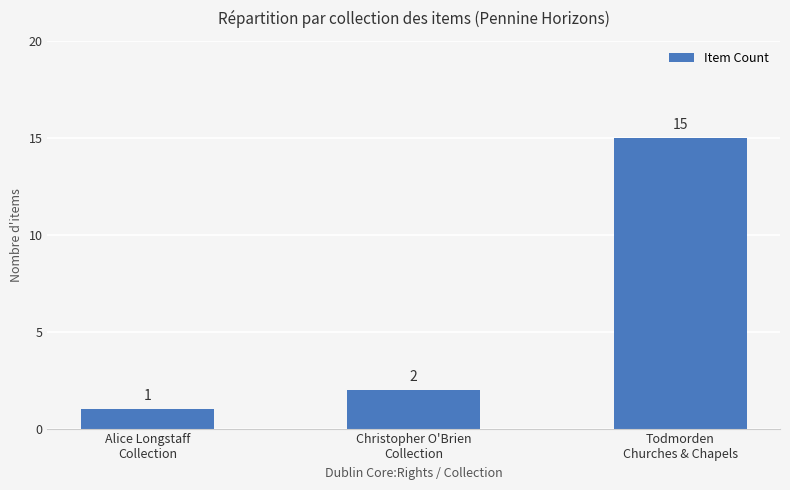

How many bars are there in total?

3